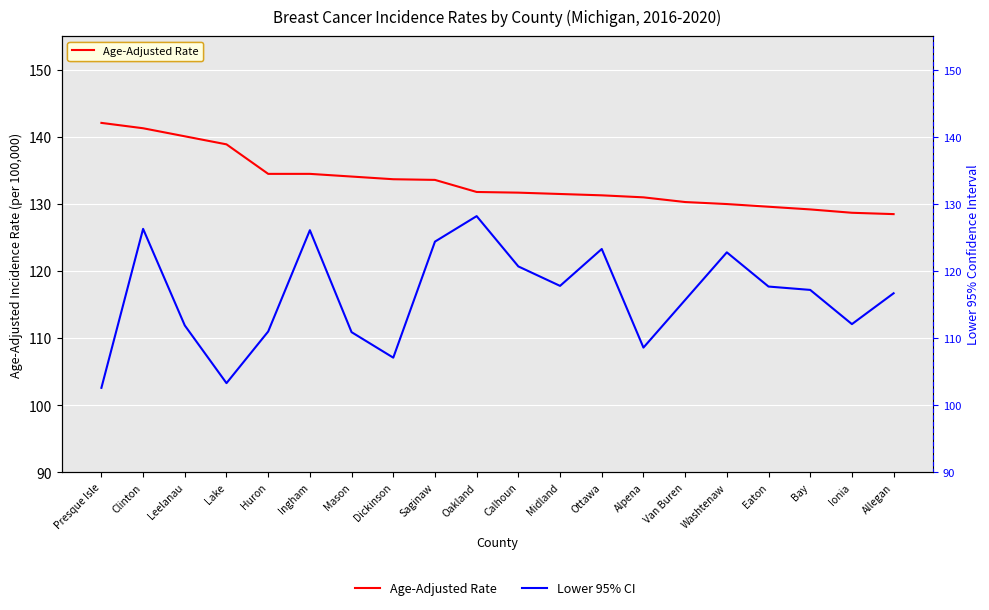

At which category is the sum across all series the highest?

Clinton